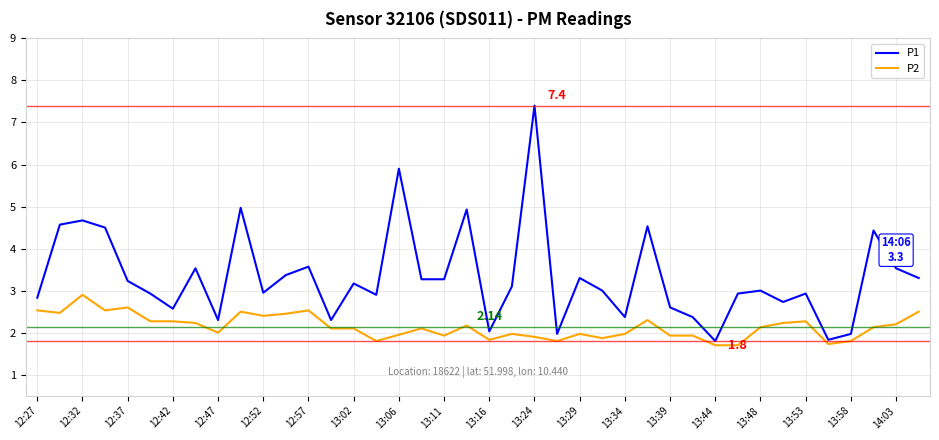

What is the difference between the maximum and minimum values in the P2 series?

1.2